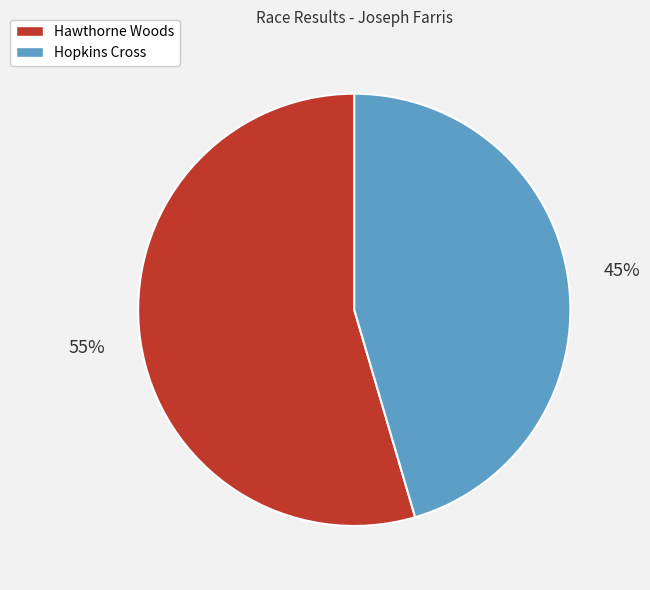

How many slices are in this pie chart?

2